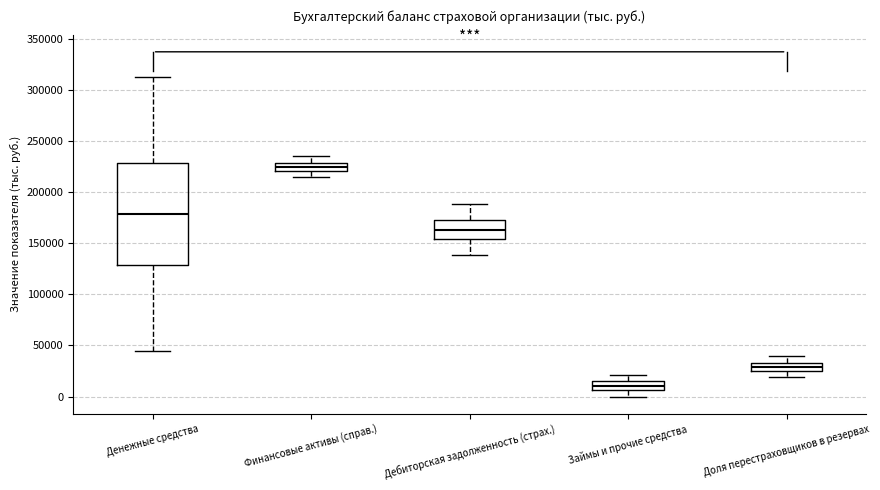

Reading left to right, transcribe this box plot: for each box, give where its median line is, the range the box spans, and where its two whiskers end, as read against the y-axis. The values are not printed on the chart, so give them approximately, as read against the axis.

Денежные средства: median 180000, box 130000 to 230000, whiskers 45000 to 310000
Финансовые активы (справ.): median 225000, box 220000 to 230000, whiskers 215000 to 235000
Дебиторская задолженность (страх.): median 165000, box 155000 to 175000, whiskers 140000 to 190000
Займы и прочие средства: median 10000, box 5000 to 15000, whiskers 0 to 20000
Доля перестраховщиков в резервах: median 30000, box 25000 to 35000, whiskers 20000 to 40000